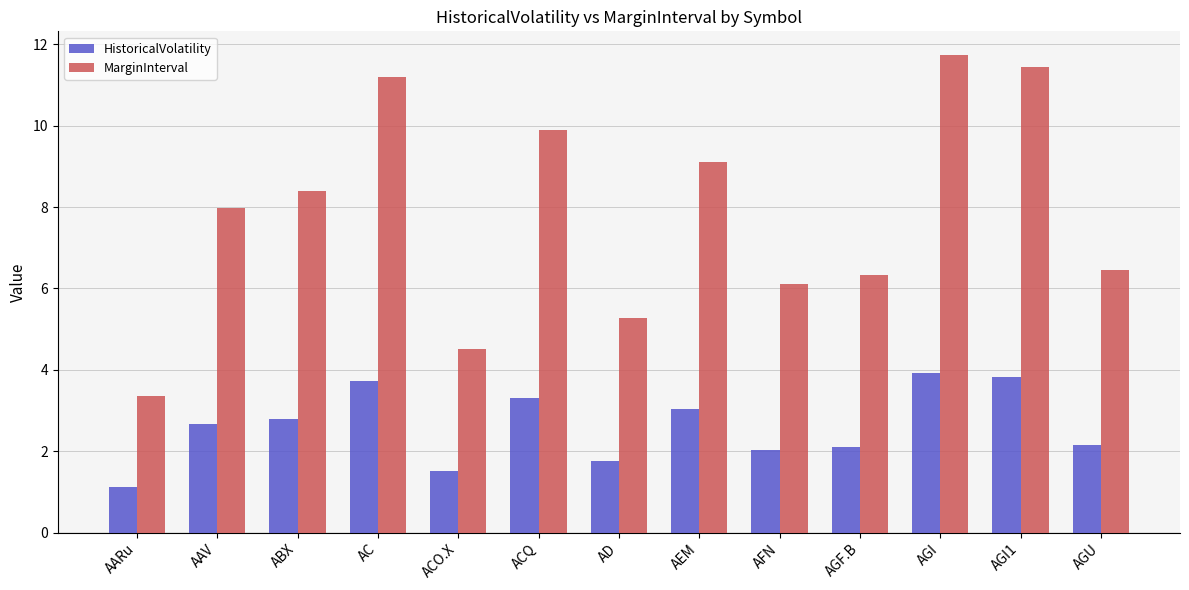

List the series in order of their peak value, lowest first.

HistoricalVolatility, MarginInterval